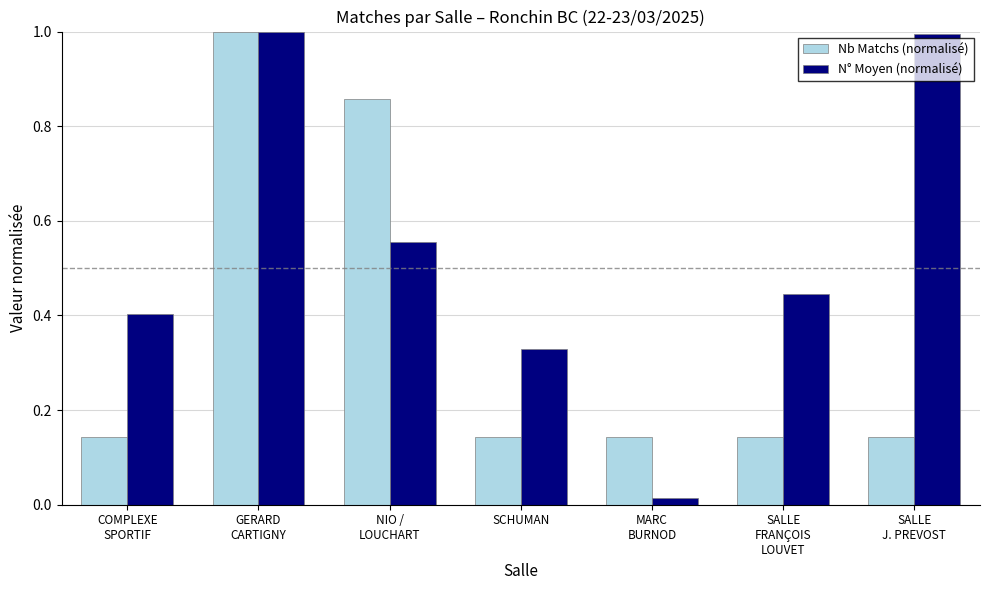

At SCHUMAN, list the series in order from smallest to largest.

Nb Matchs (normalisé), N° Moyen (normalisé)